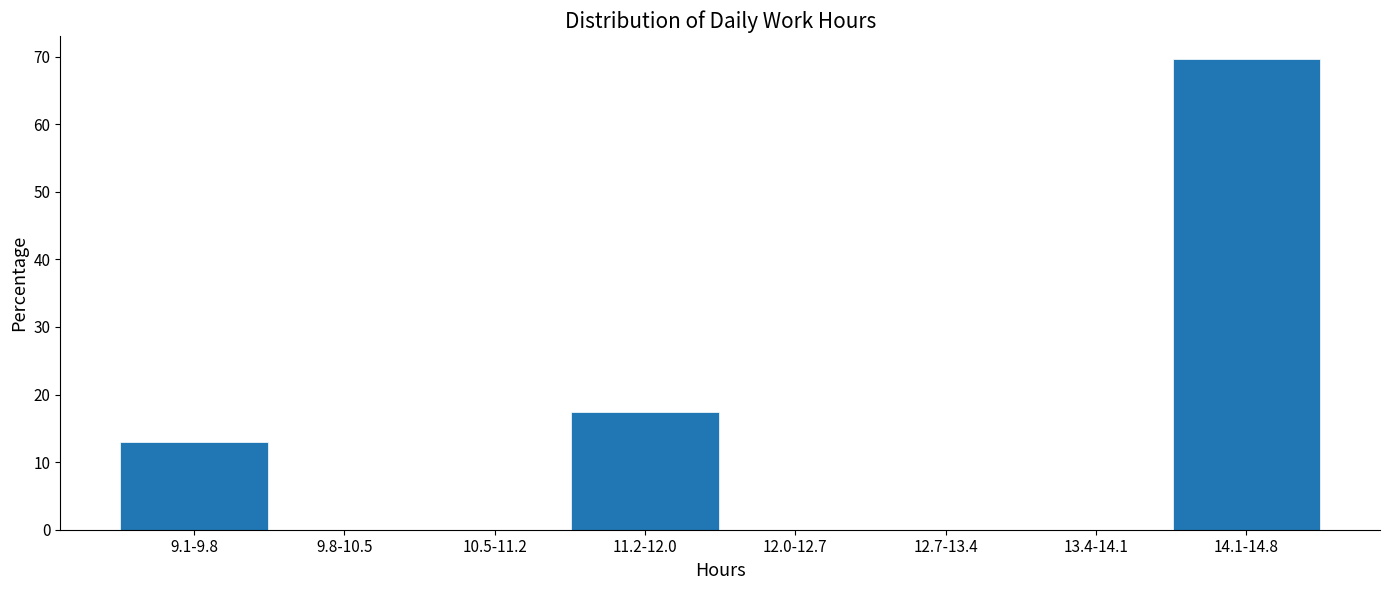

Reading left to right, what are all the values shown in this chart?

9.1-9.8=13.0	9.8-10.5=0.0	10.5-11.2=0.0	11.2-12.0=17.4	12.0-12.7=0.0	12.7-13.4=0.0	13.4-14.1=0.0	14.1-14.8=69.6